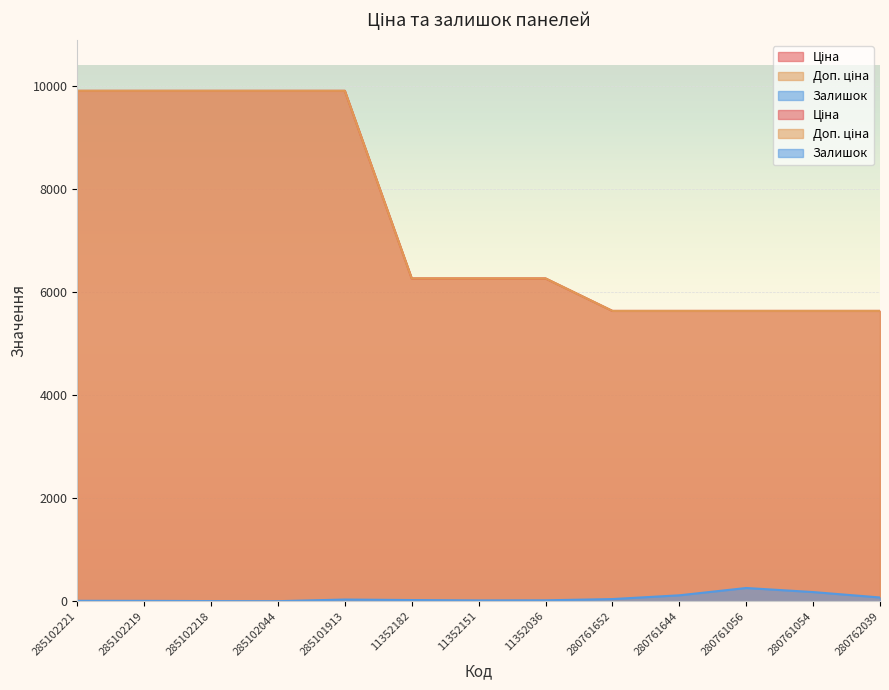

What is the total value across all series at 280761652?

11314.0